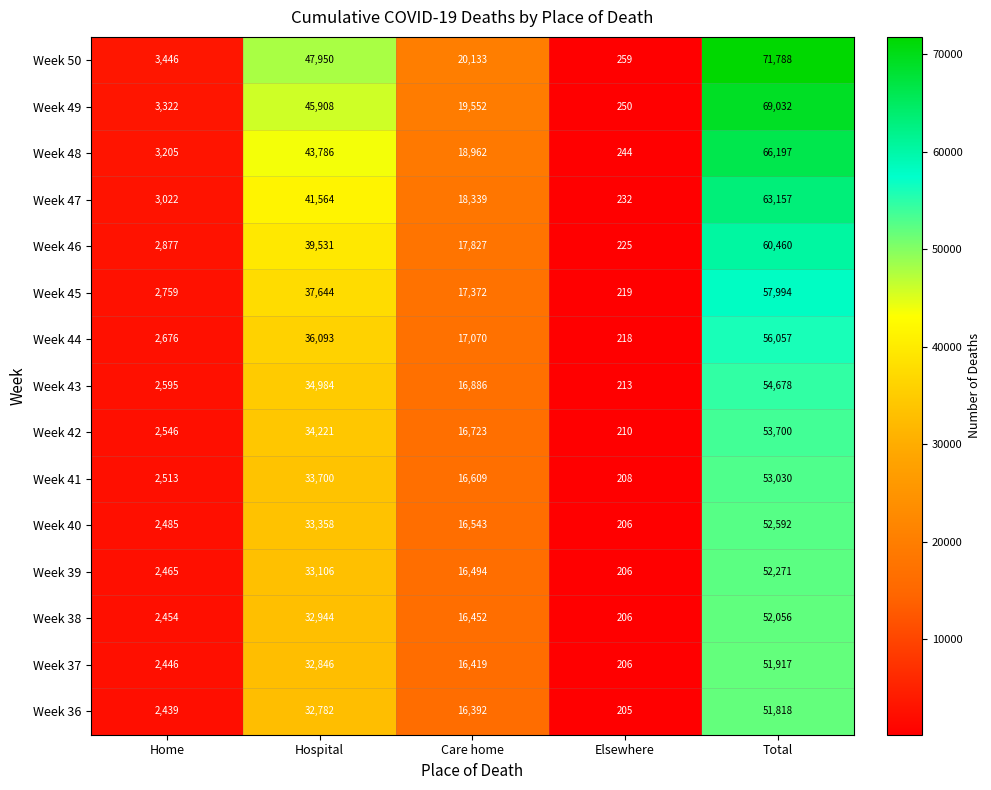

Count the number of categories in the chart.

5